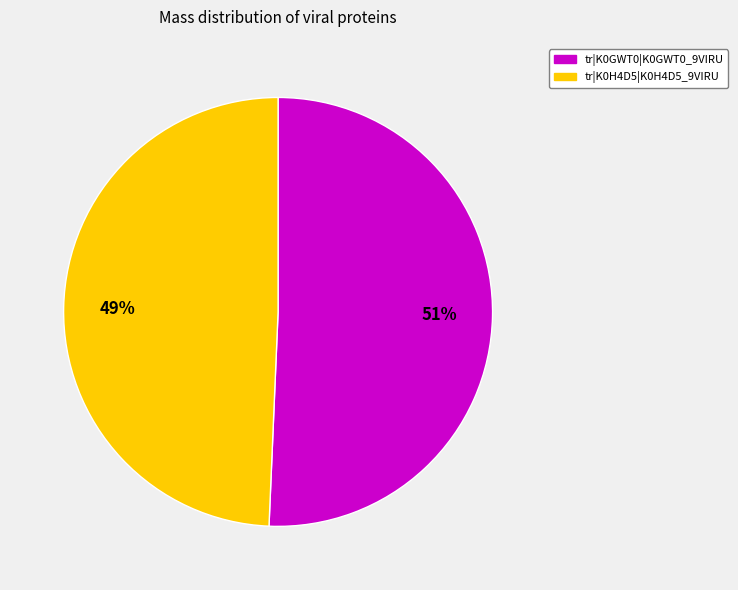

The tr|K0GWT0|K0GWT0_9VIRU slice represents 51% of the pie. True or false?

True